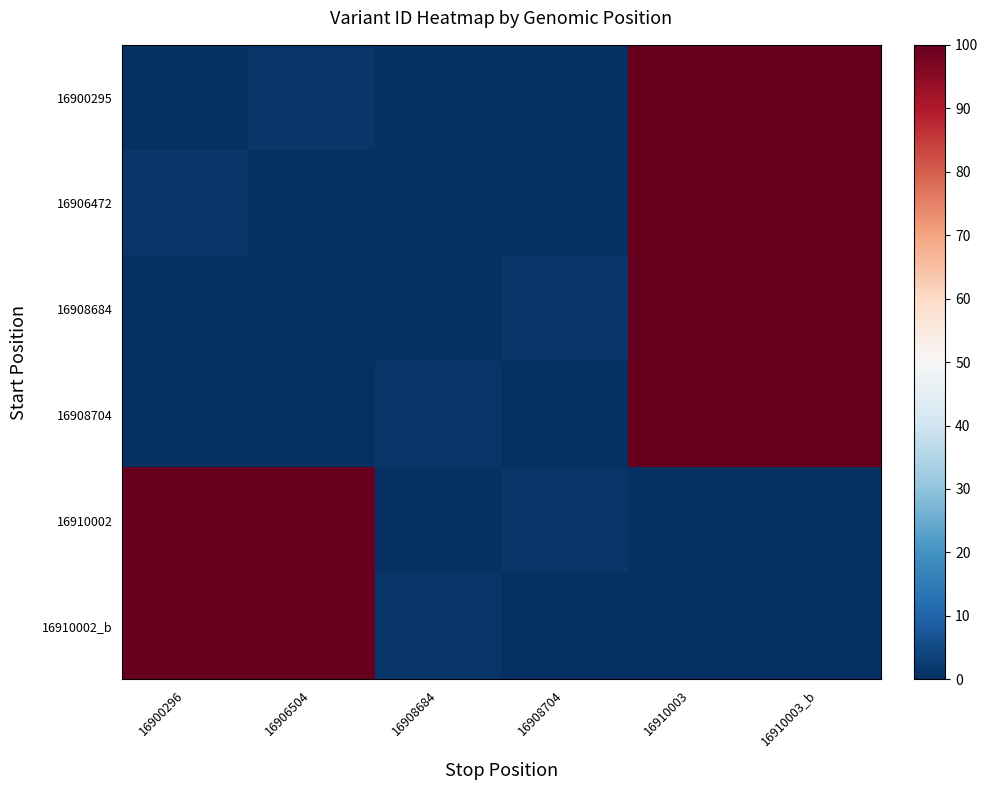

List the series in order of their peak value, highest first.

16900295, 16906472, 16908684, 16908704, 16910002, 16910002_b